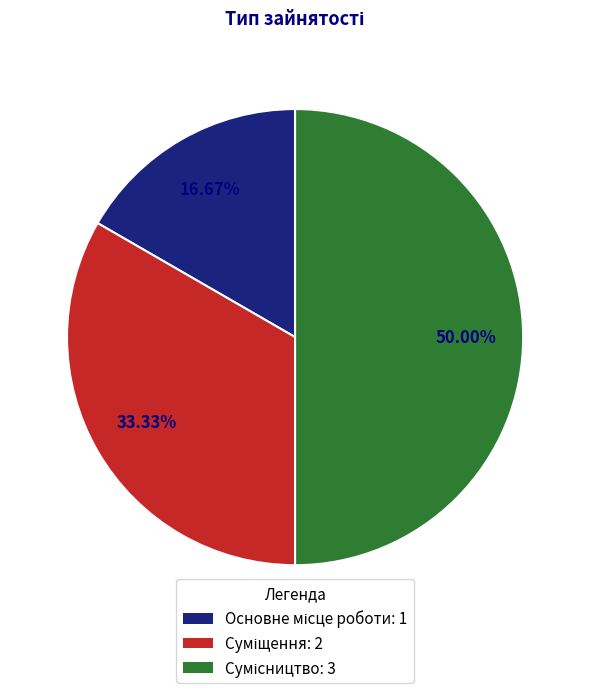

What is the ratio of the value at Основне місце роботи to the value at Суміщення?

0.5